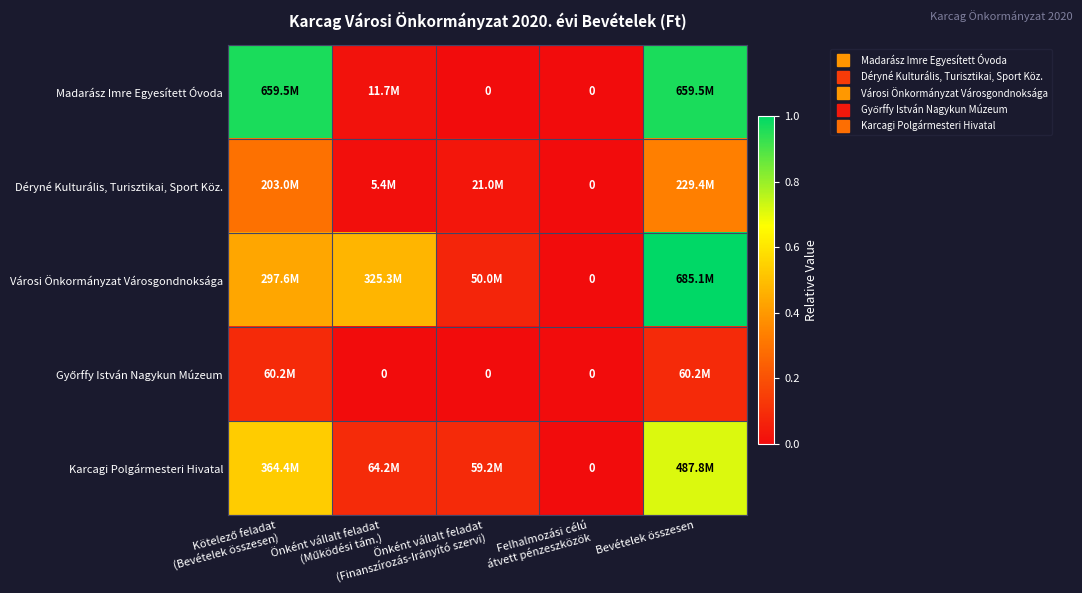

Is it true that Városi Önkormányzat Városgondnoksága equals 1.0 at Bevételek összesen?

True